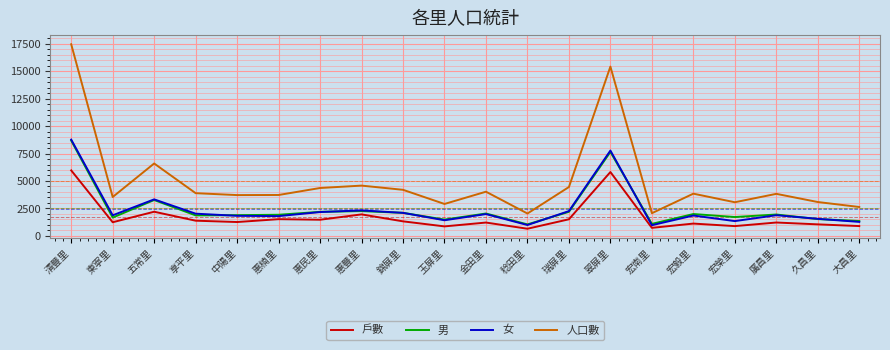

At which category is the sum across all series the highest?

清豐里